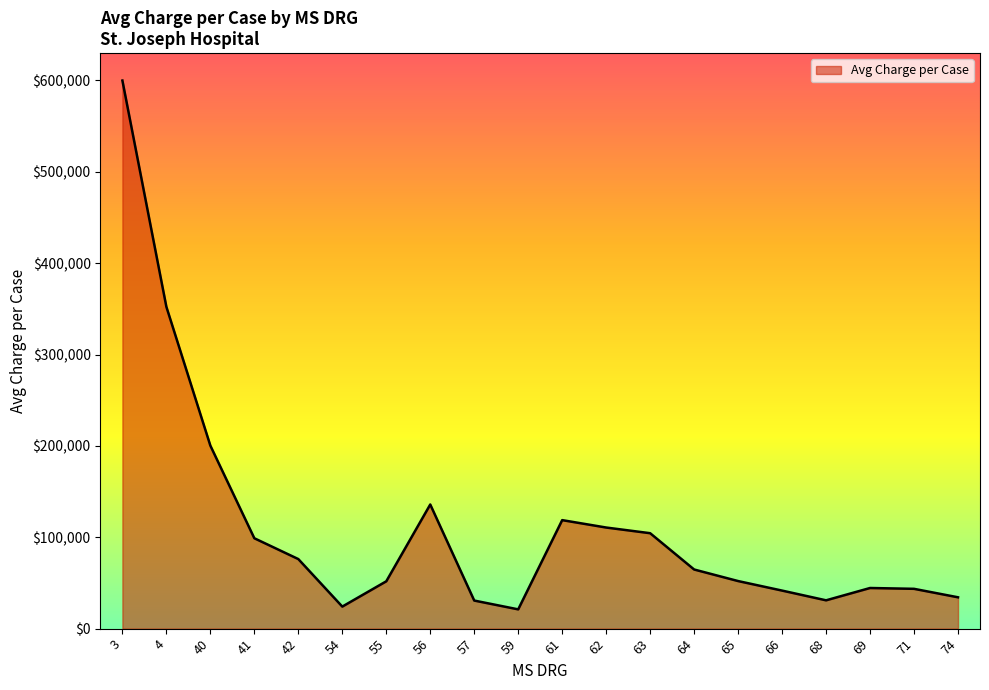

Approximately how many times larger is the value at 40 compared to 71?

4.6